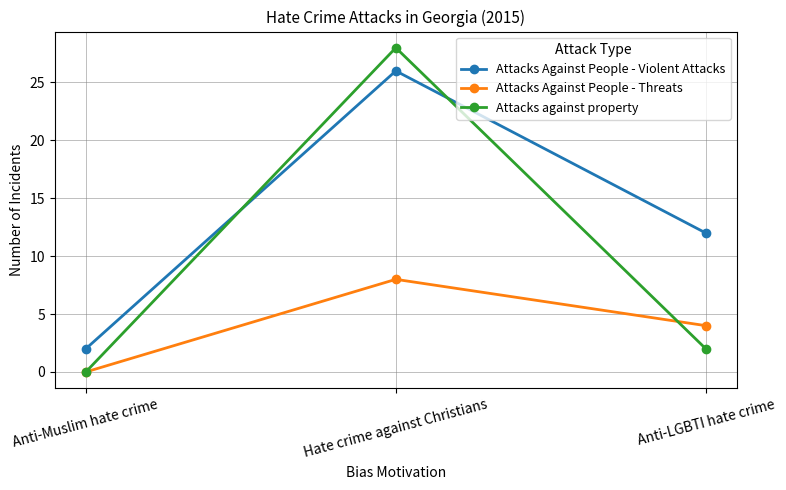

What position from the left is Hate crime against Christians?

2